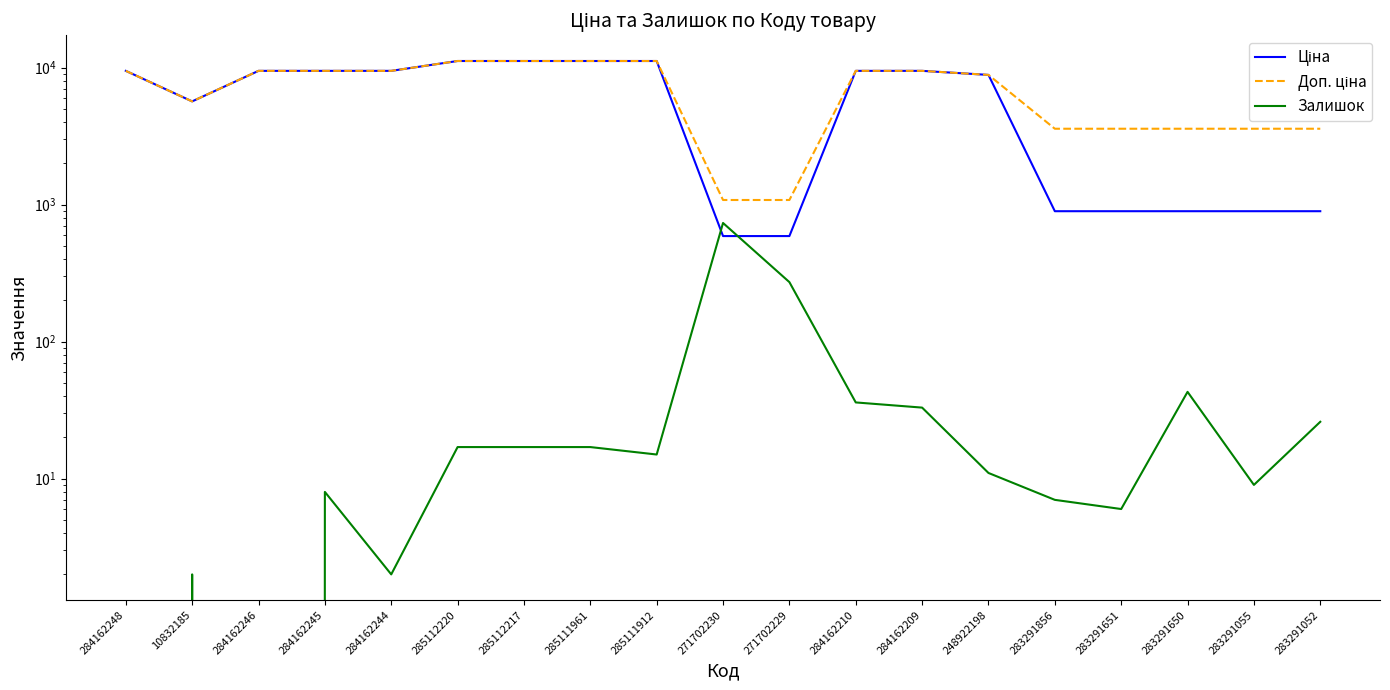

Which series has the largest range (max minus min)?

Ціна